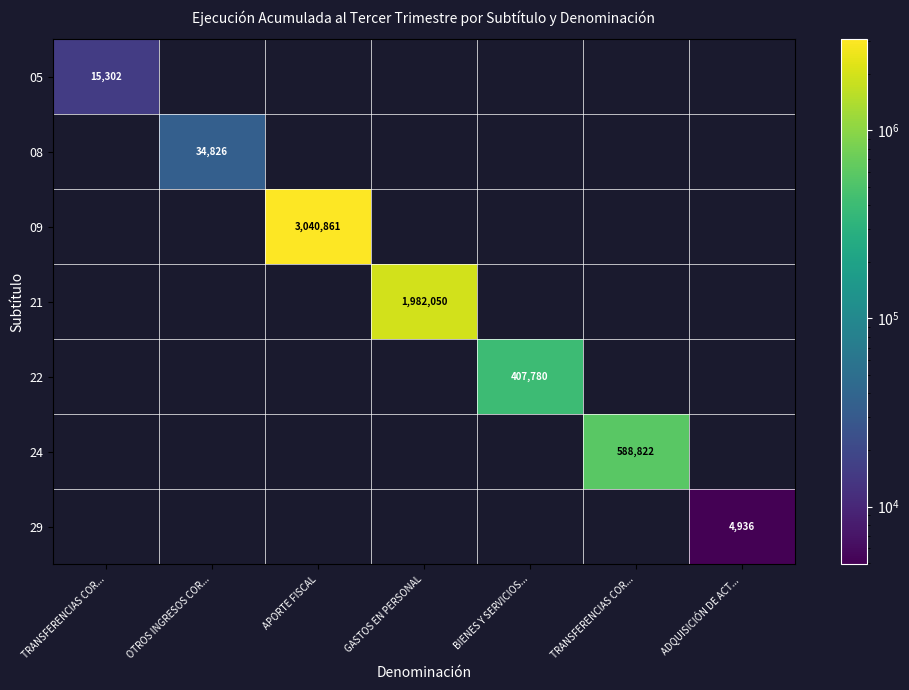

What is the maximum value for 05?

15302.0